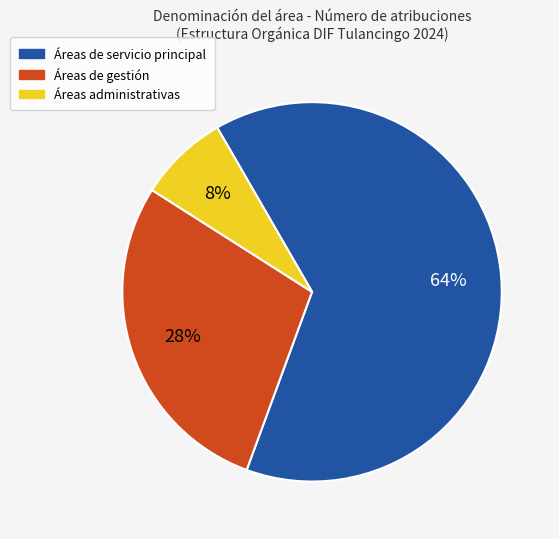

Is there a majority slice in this chart?

Yes